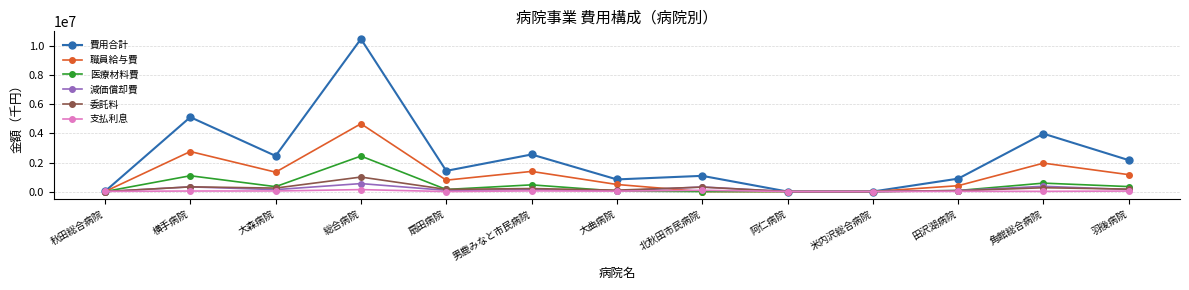

What is the average value of the 減価償却費 series?

165965